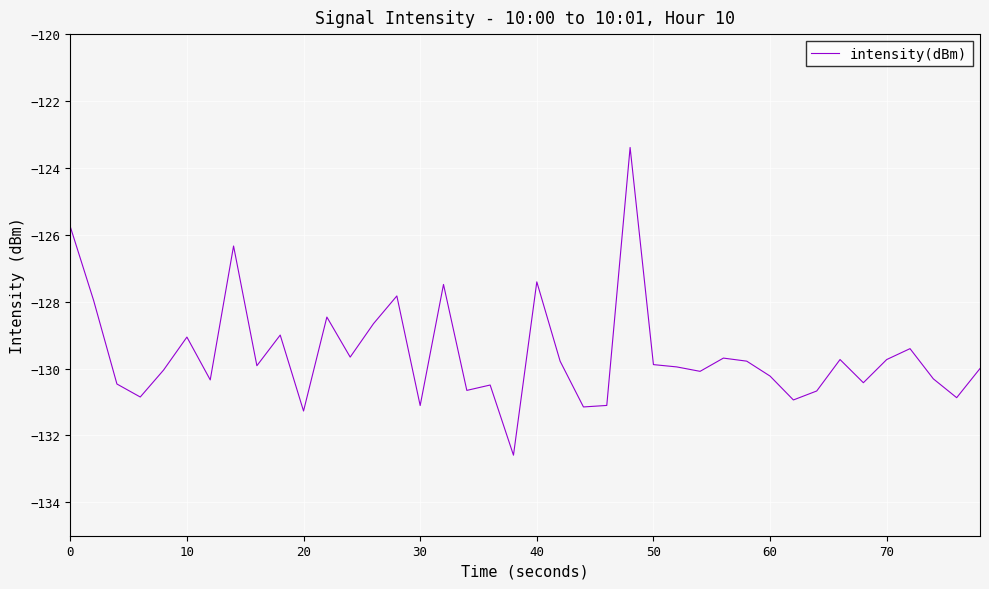

What is the maximum value shown in the chart?

-123.4